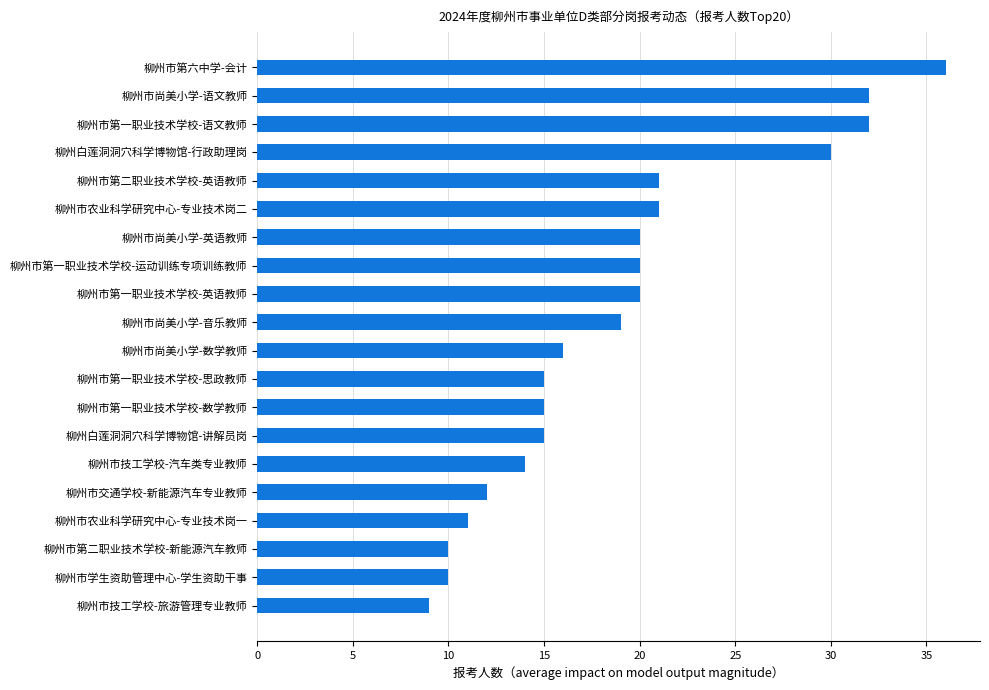

What is the difference between the maximum and minimum values?

27